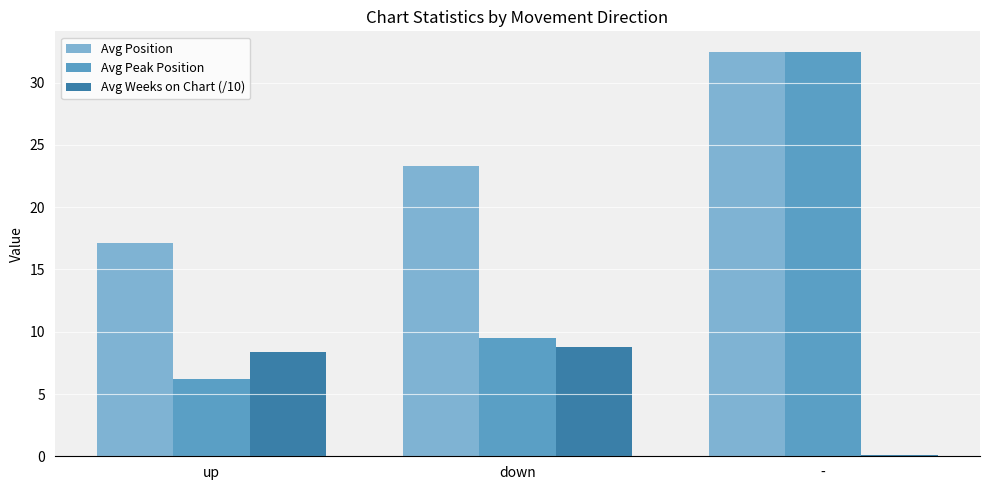

At which category is the sum across all series the highest?

-